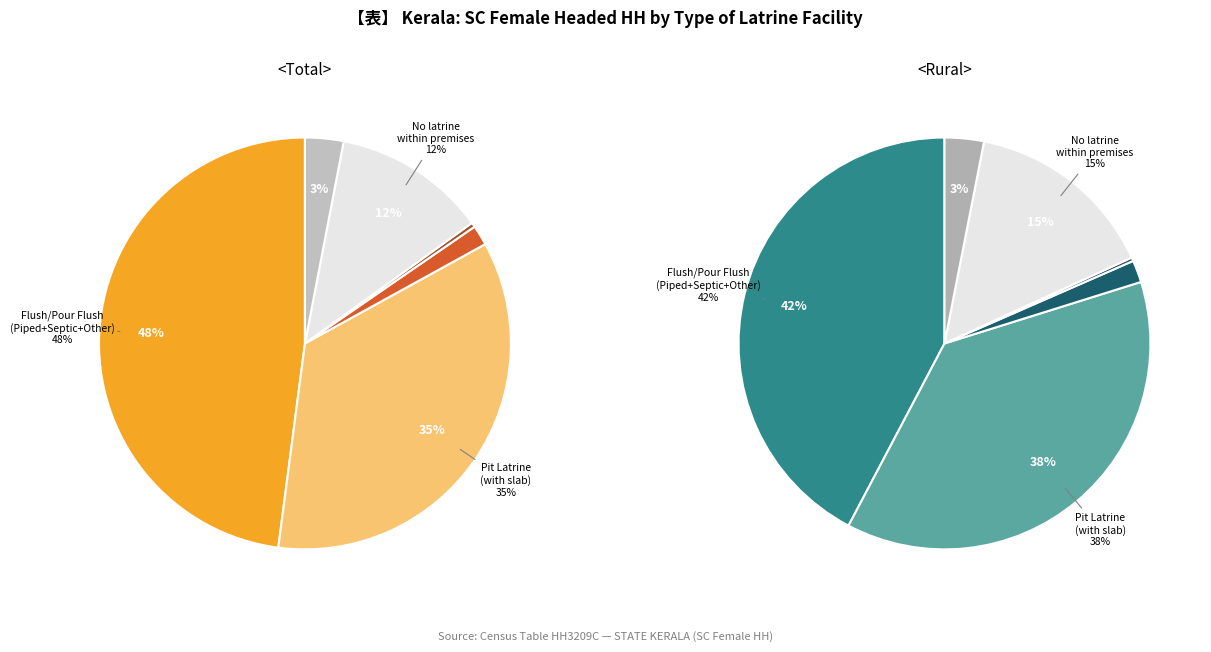

Is there any slice that represents more than half of the pie?

No